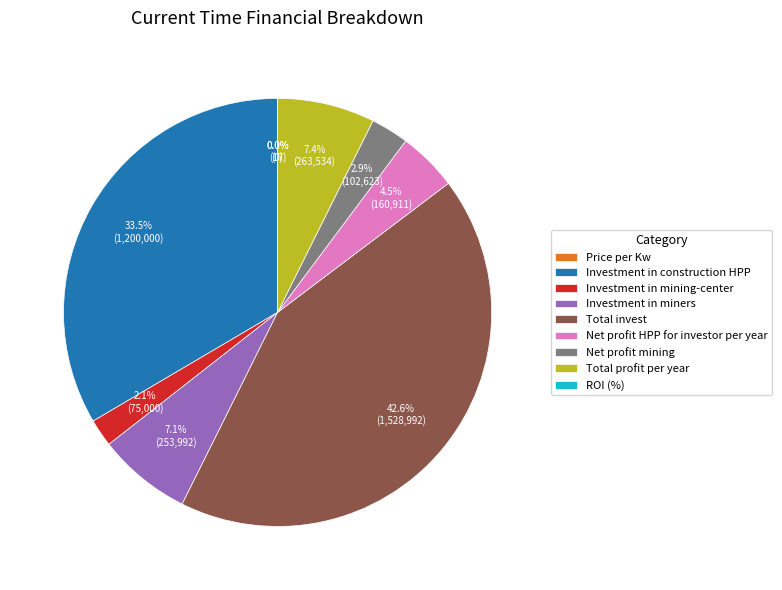

What is the ratio of the value at Investment in mining-center to the value at Net profit HPP for investor per year?

0.5